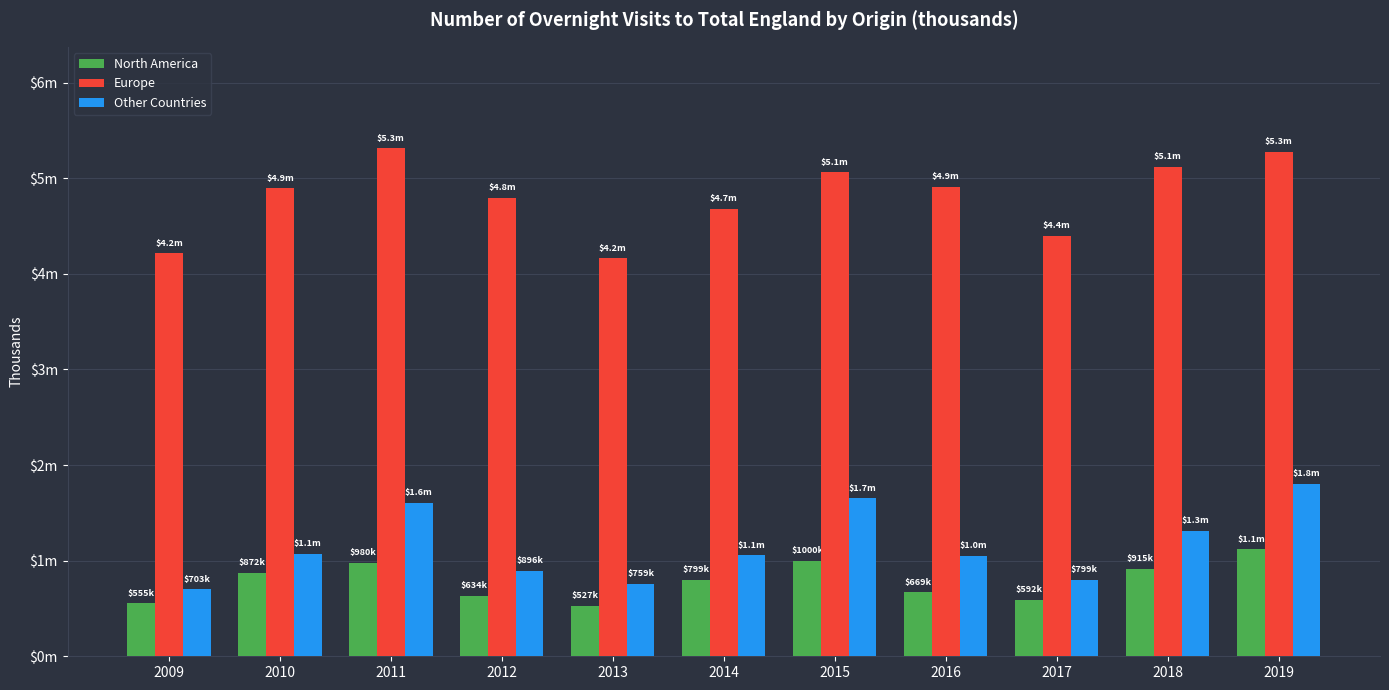

Reading right to left, transcribe all the data shown in this chart.

North America: 2019=1119.0	2018=914.6	2017=592.1	2016=669.2	2015=999.8	2014=798.9	2013=526.7	2012=633.8	2011=980.0	2010=872.1	2009=554.8
Europe: 2019=5278.4	2018=5120.8	2017=4395.6	2016=4911.5	2015=5062.5	2014=4678.8	2013=4162.9	2012=4793.9	2011=5312.7	2010=4896.0	2009=4214.0
Other Countries: 2019=1801.9	2018=1314.5	2017=798.8	2016=1048.9	2015=1654.6	2014=1056.0	2013=759.4	2012=895.6	2011=1608.2	2010=1074.6	2009=703.1